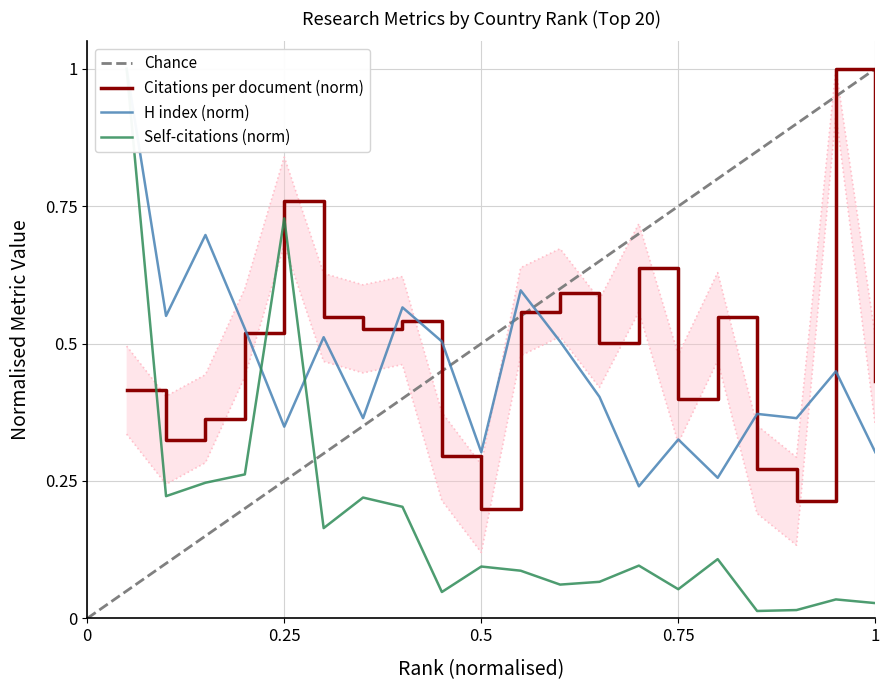

What is the difference between the second highest and minimum values in the H index series?

0.5